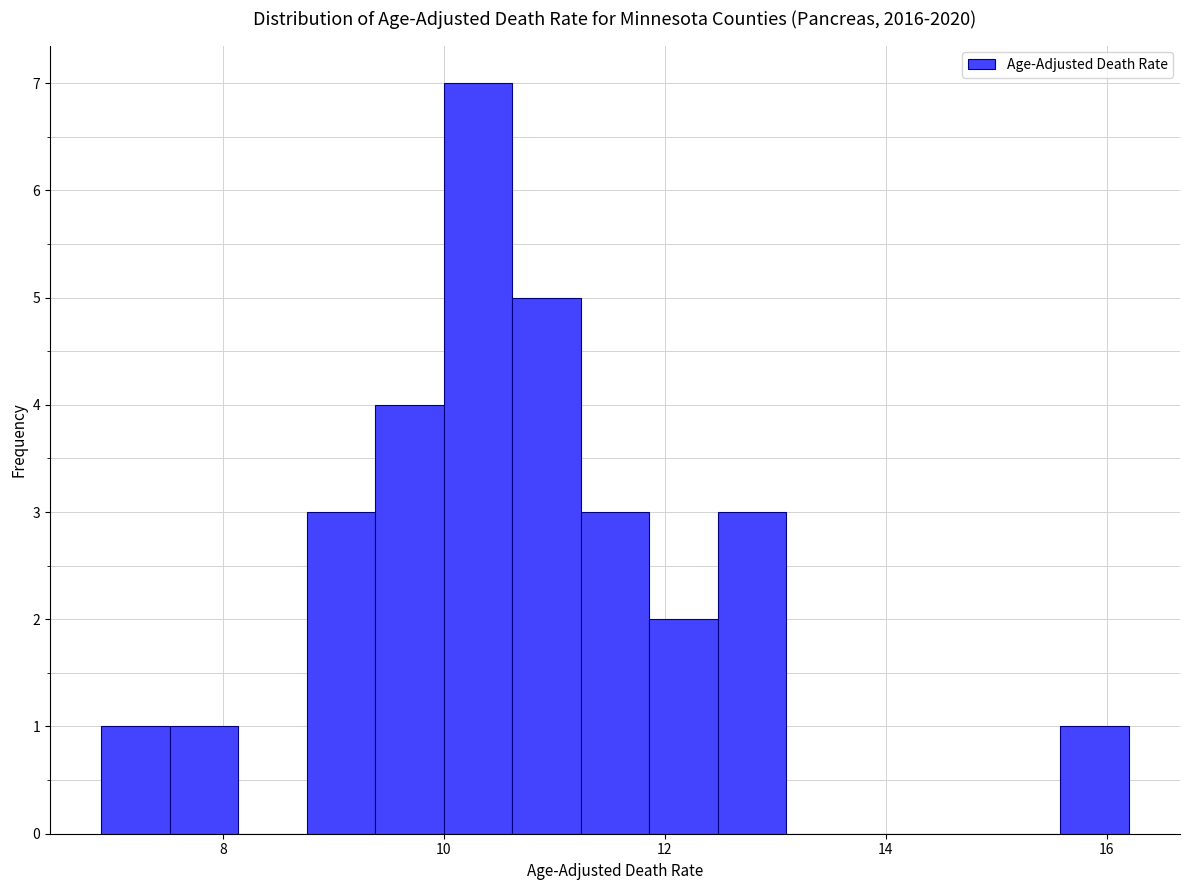

Read against the x-axis, roughly where is the centre of the tallest bar?

10.4